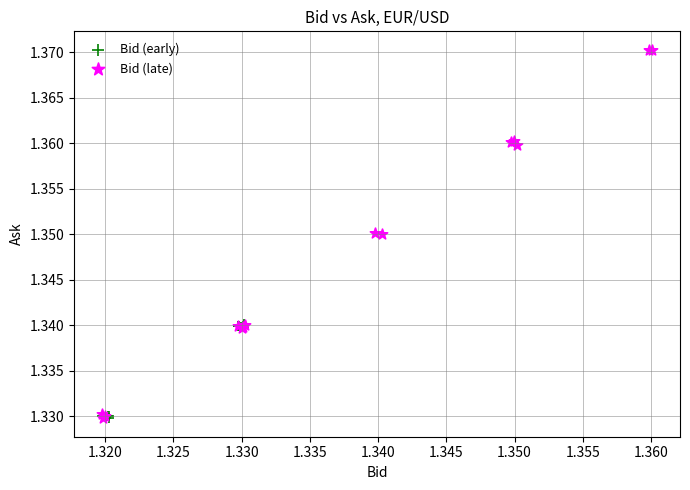

Which series reaches the maximum Y coordinate?

Bid (late)